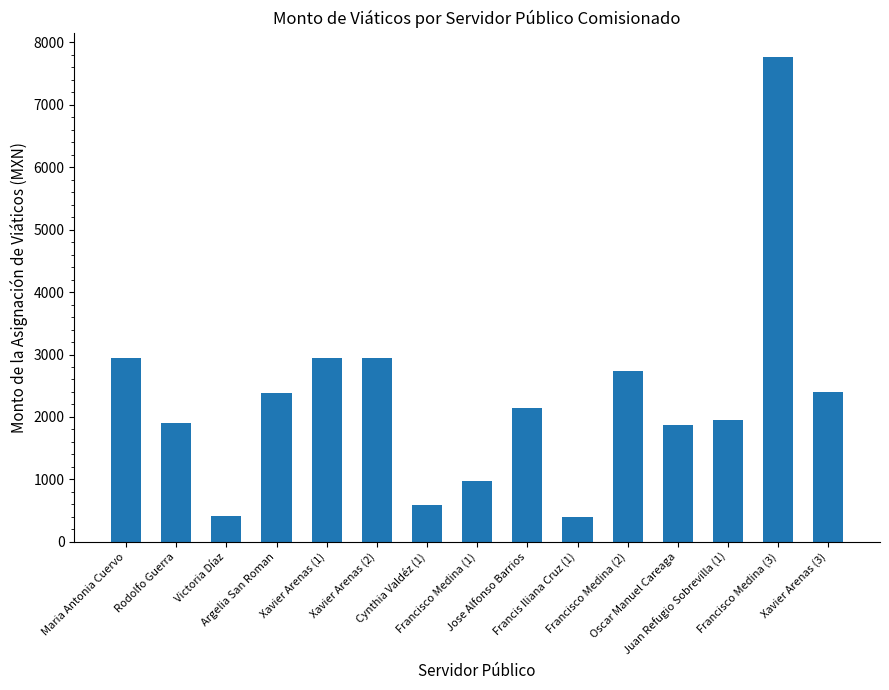

What is the value of the 14th bar from the left?

7768.6